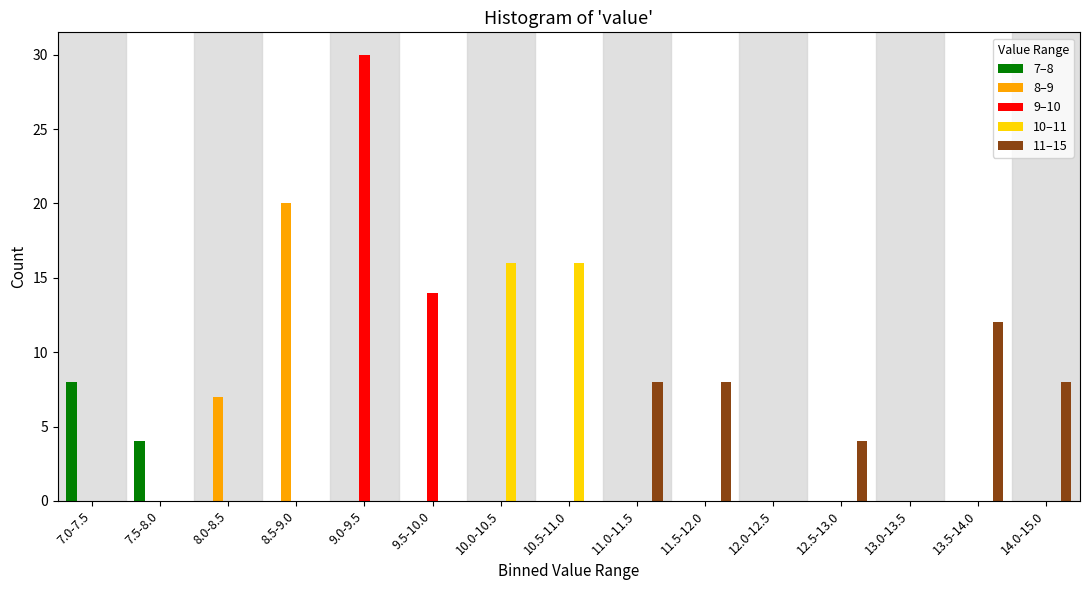

Between 9.0-9.5 and 13.5-14.0, which series saw the biggest shift?

9–10